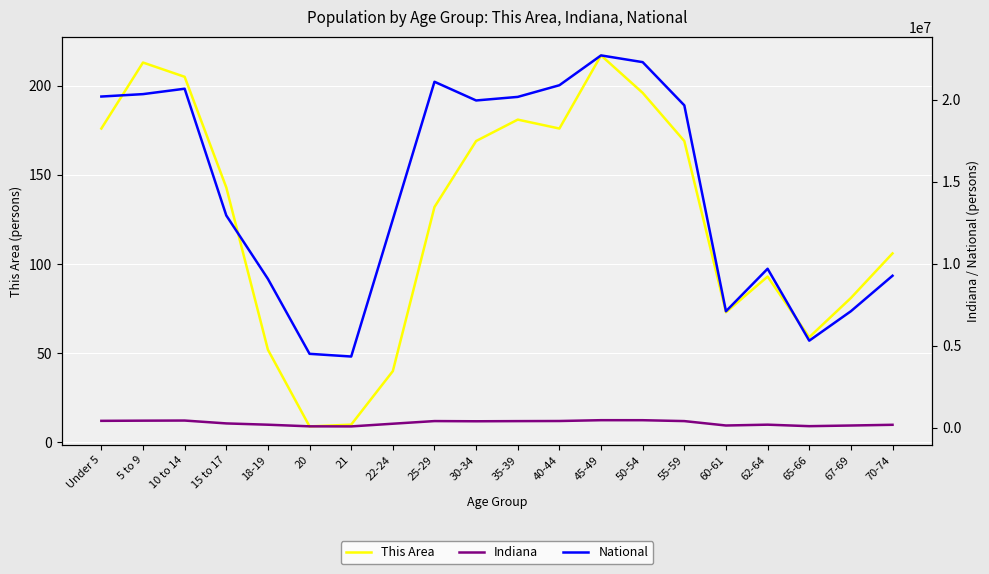

What are all the series names shown in the legend?

This Area, Indiana, National